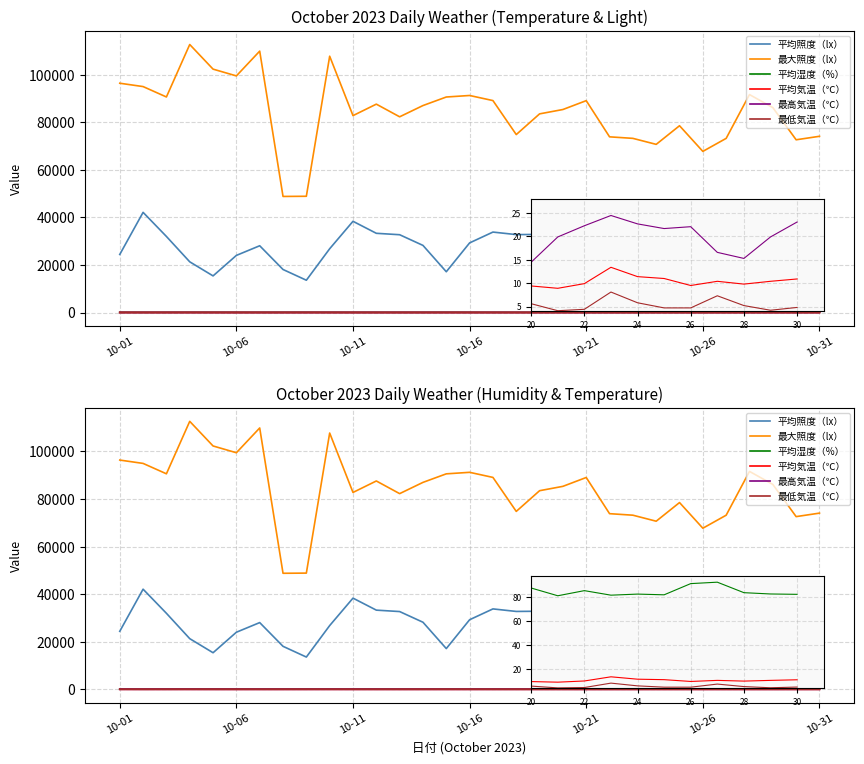

True or false: 最大照度（lx） has more than 0 interior local peaks.

True